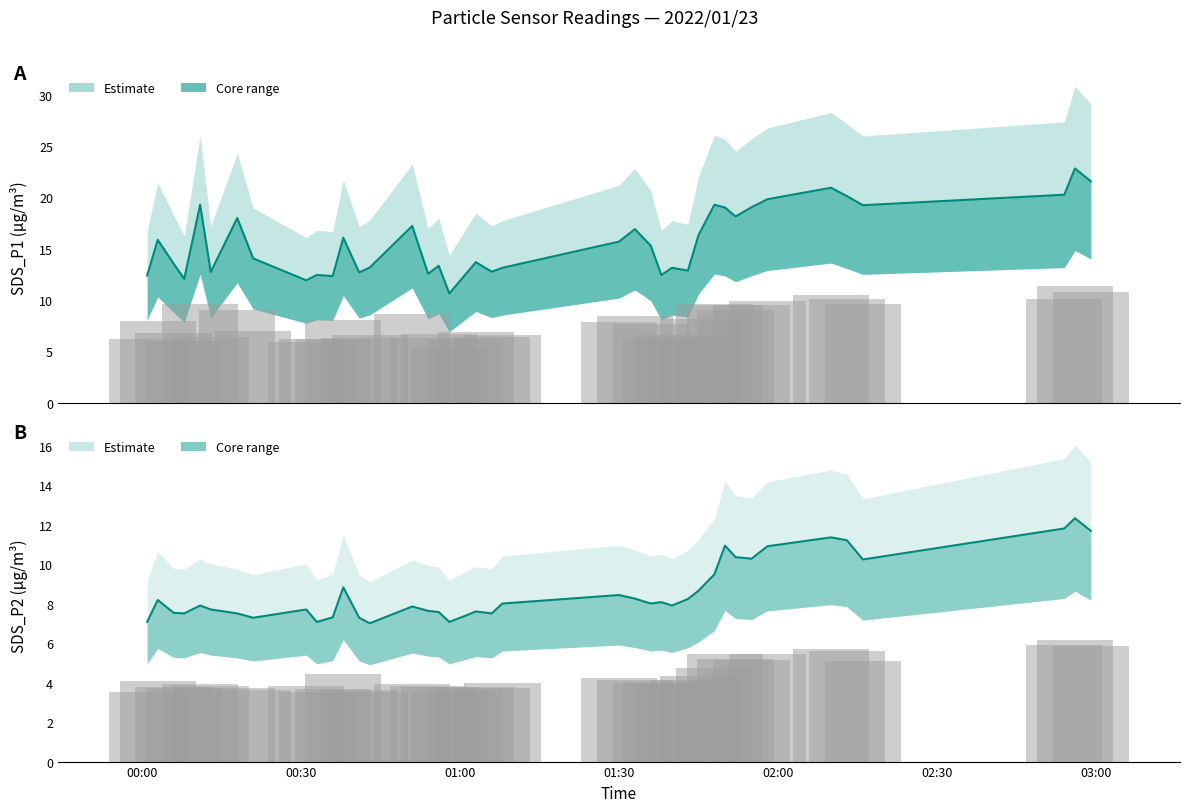

Between 2022/01/23 00:33 and 2022/01/23 01:55, which is larger?

2022/01/23 01:55